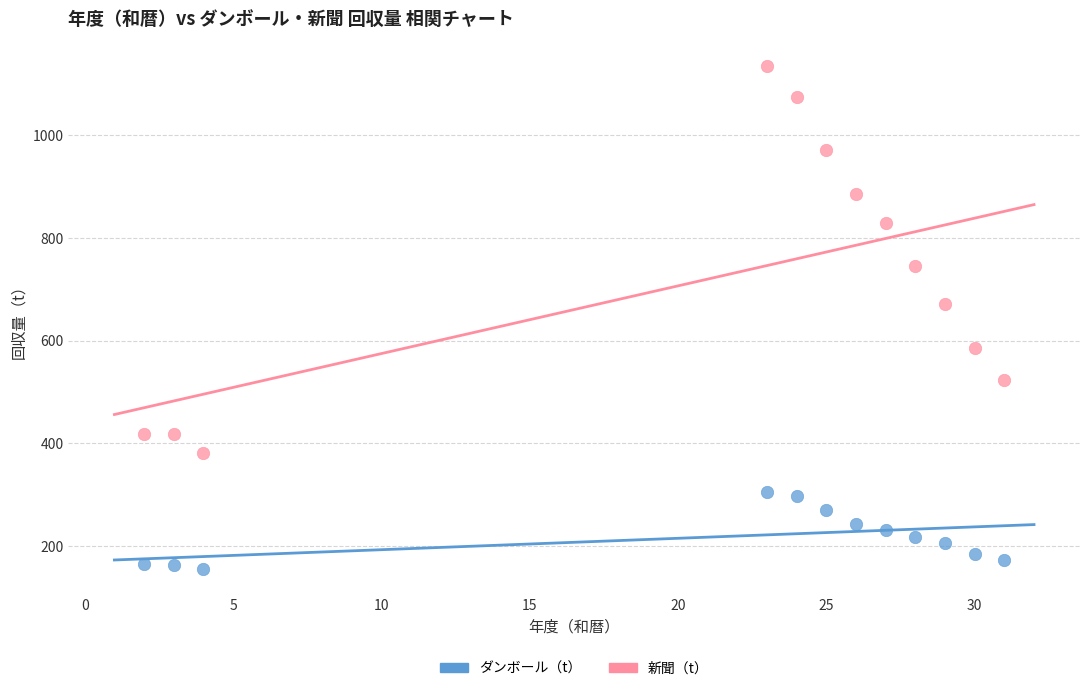

Which series has the widest spread of Y values?

新聞（t）